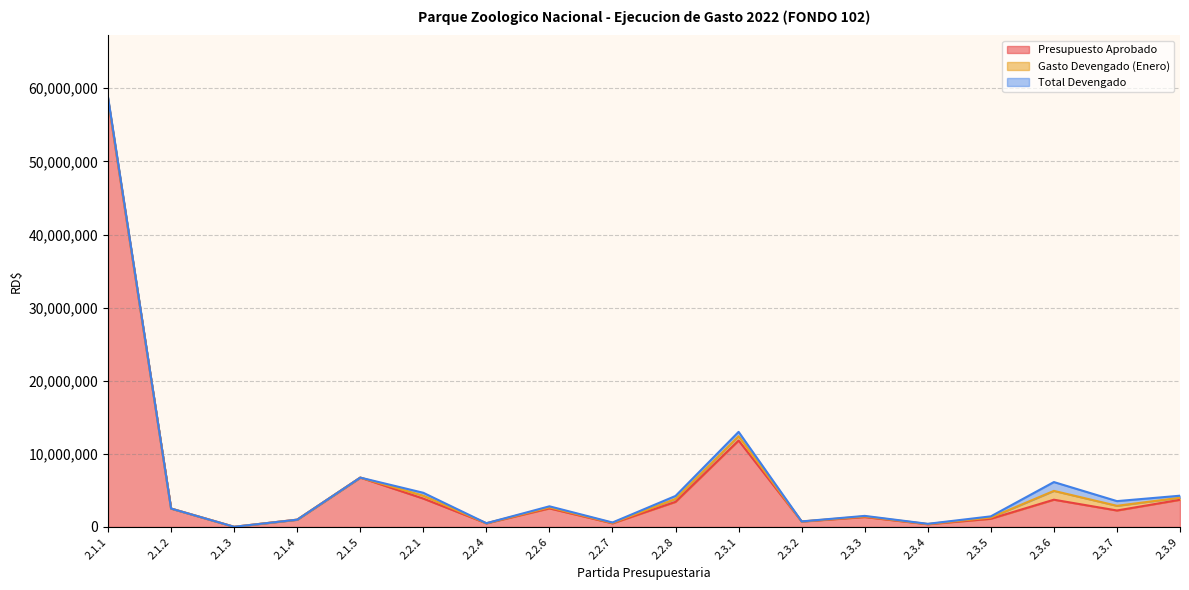

The value of Gasto Devengado (Enero) at 2.2.4 is 8020. True or false?

True